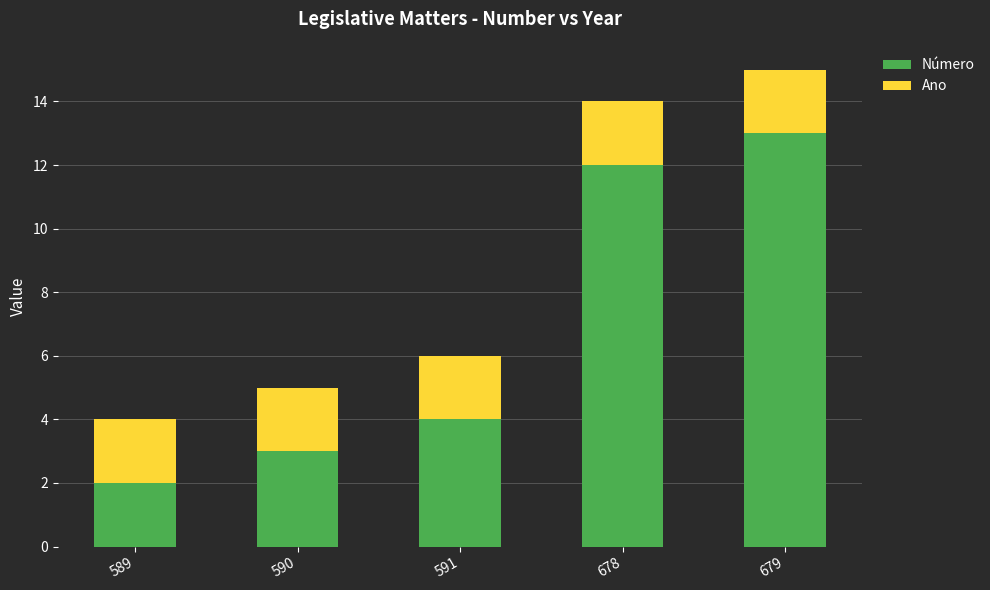

The Número series shows 4 at 591. True or false?

True